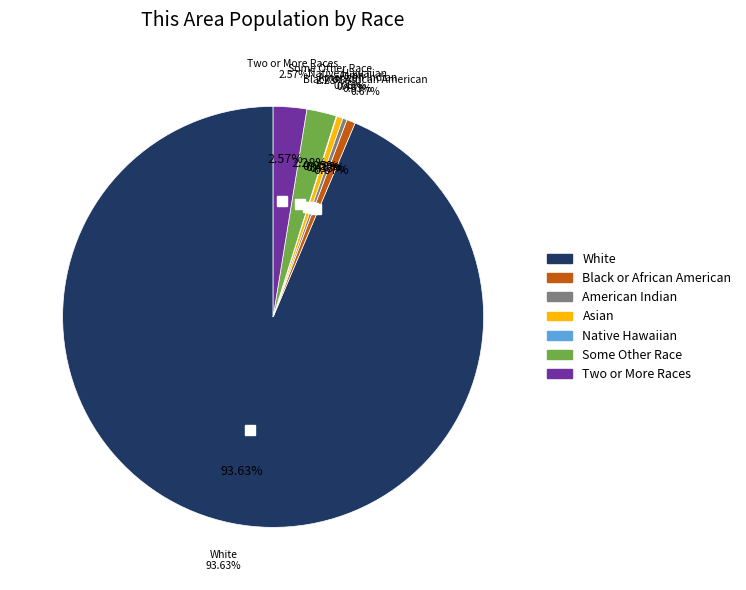

Rank the categories by value from highest to lowest.

White alone, Two or More Races, Some Other Race alone, Black or African American alone, Asian alone, American Indian and Alaska Native, Native Hawaiian and Other Pacific